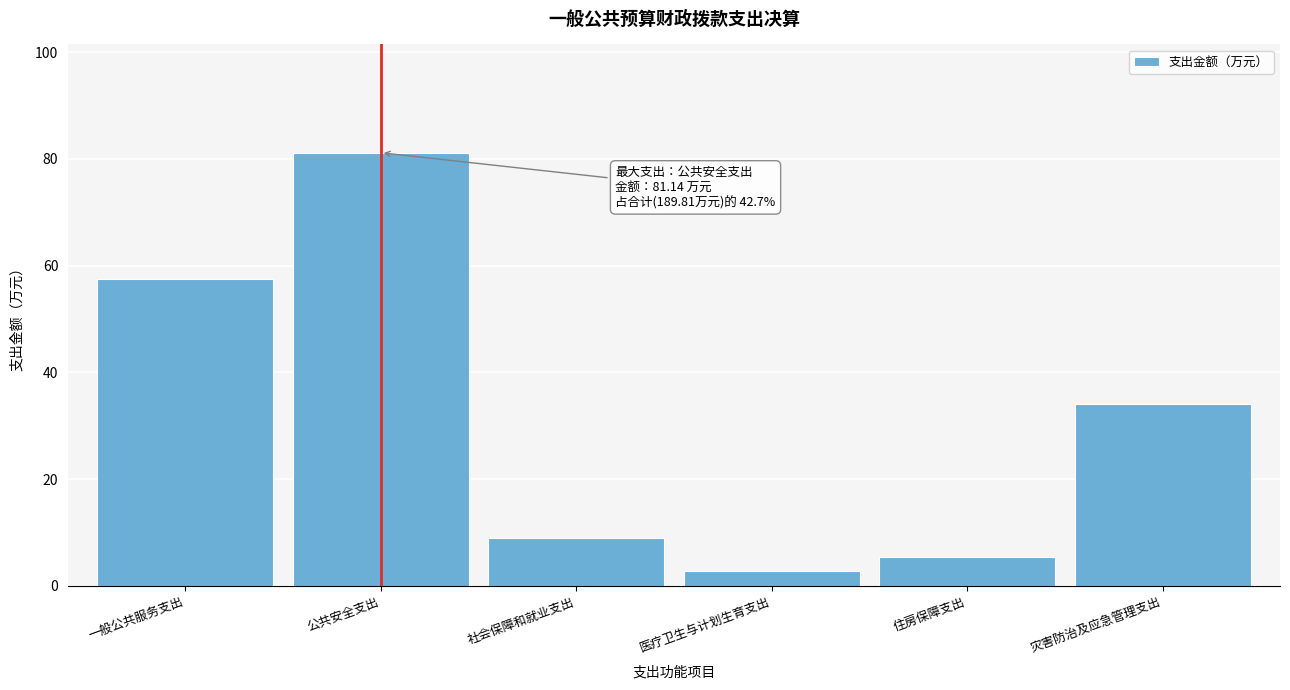

Is it true that the value at 一般公共服务支出 is 39.0?

False